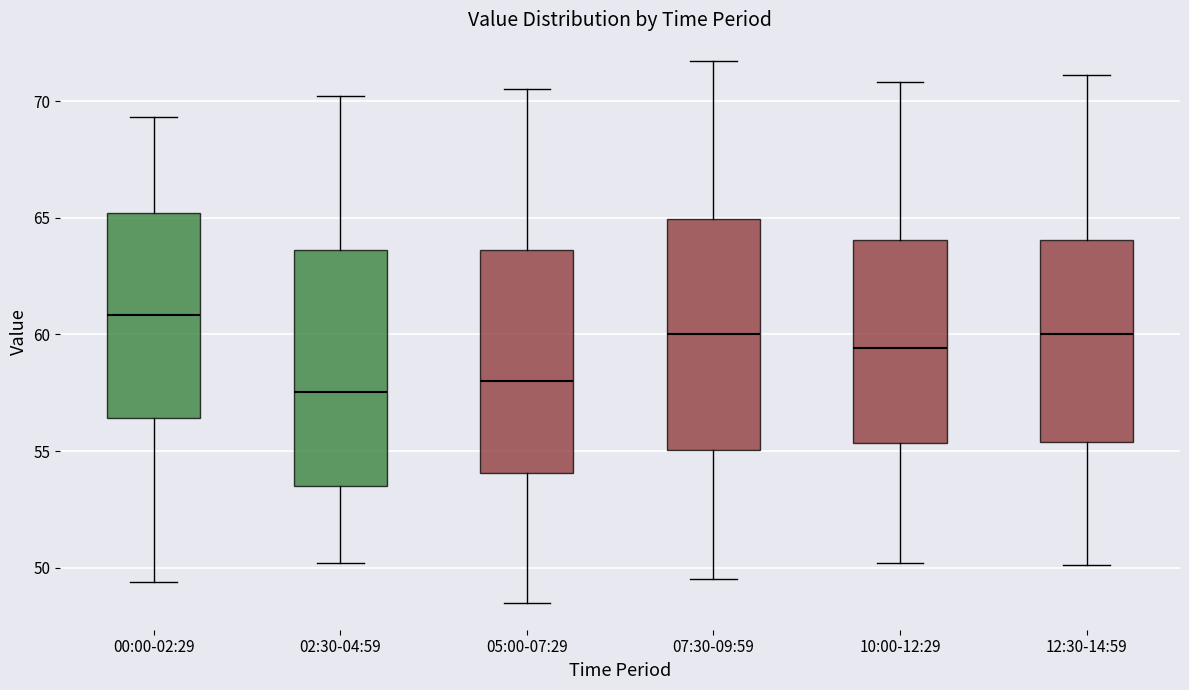

Reading left to right, read every box against the y-axis: the position of its median line, the range the box covers, and the ends of its whiskers. The values are not printed on the chart, so give them approximately, as read against the axis.

00:00-02:29: median 61.0, box 56.5 to 65.0, whiskers 49.5 to 69.5
02:30-04:59: median 57.5, box 53.5 to 63.5, whiskers 50.0 to 70.0
05:00-07:29: median 58.0, box 54.0 to 63.5, whiskers 48.5 to 70.5
07:30-09:59: median 60.0, box 55.0 to 65.0, whiskers 49.5 to 71.5
10:00-12:29: median 59.5, box 55.5 to 64.0, whiskers 50.0 to 71.0
12:30-14:59: median 60.0, box 55.5 to 64.0, whiskers 50.0 to 71.0